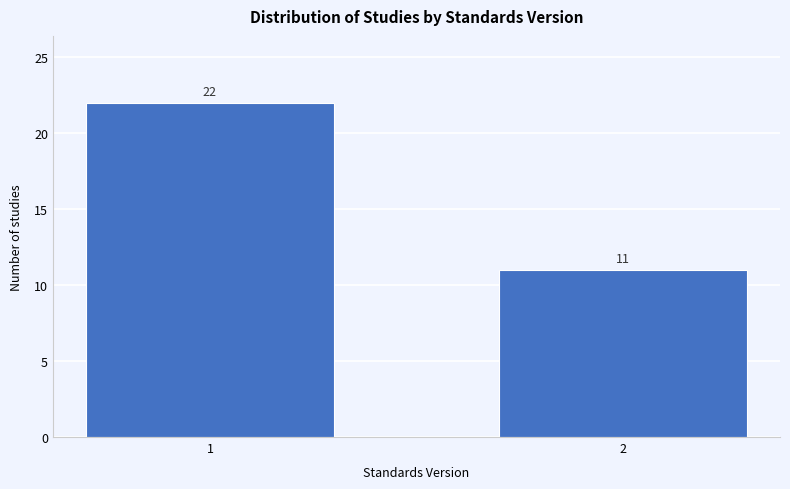

Reading right to left, extract all data points from this chart.

2=11	1=22